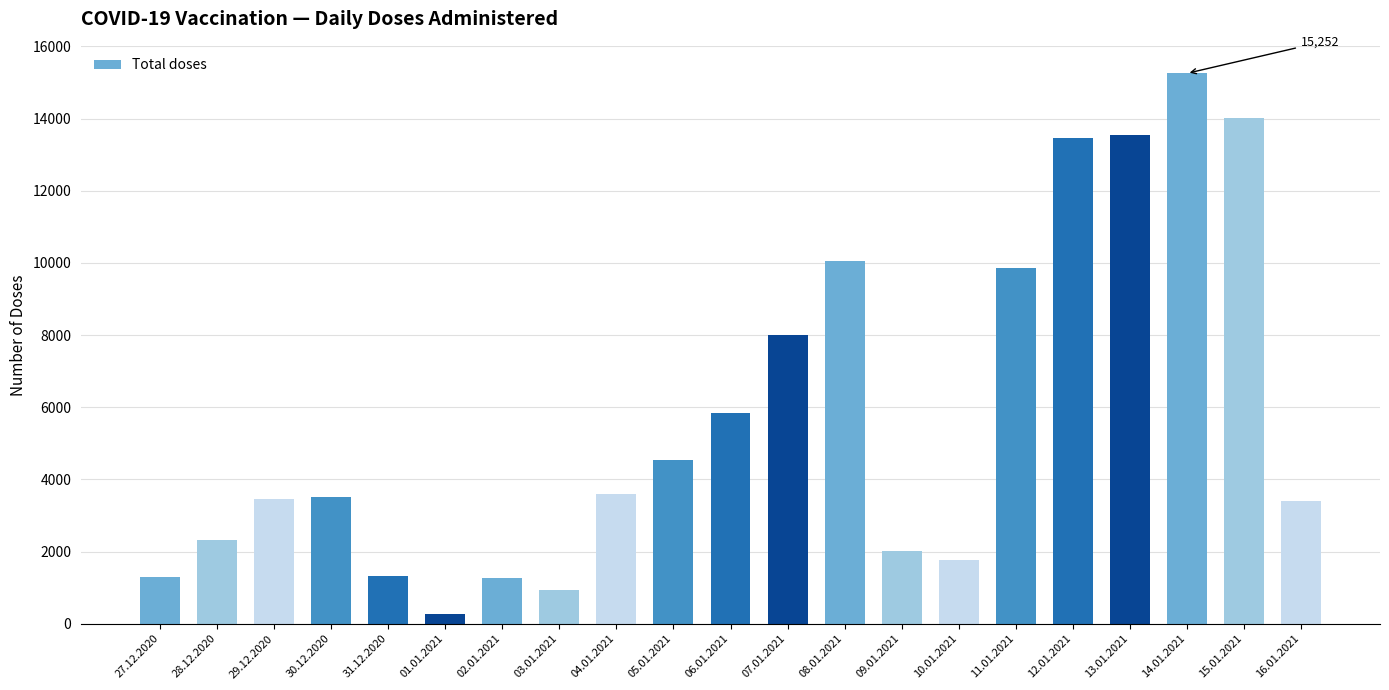

Is it true that the value at 06.01.2021 is 5845?

True